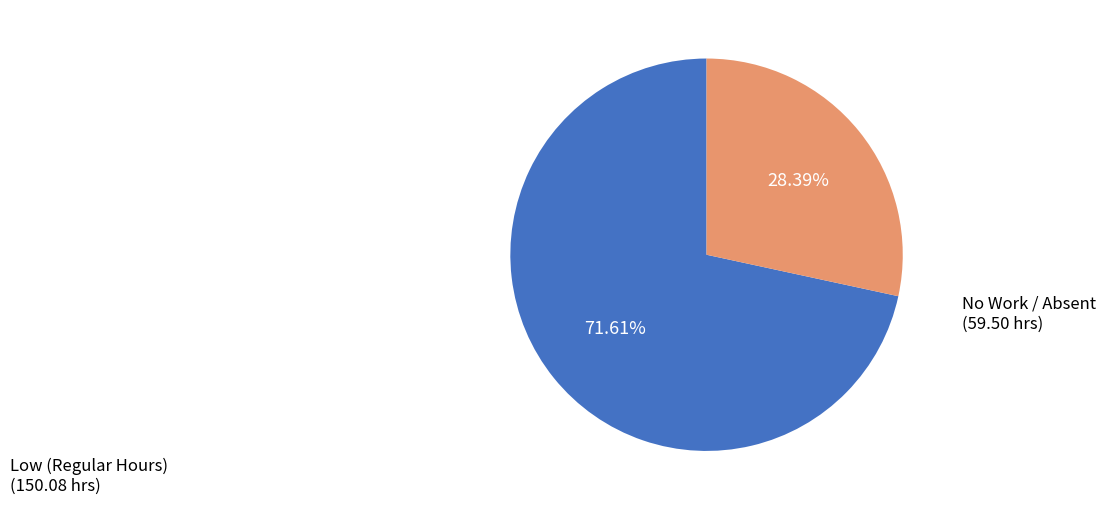

Is there a majority slice in this chart?

Yes